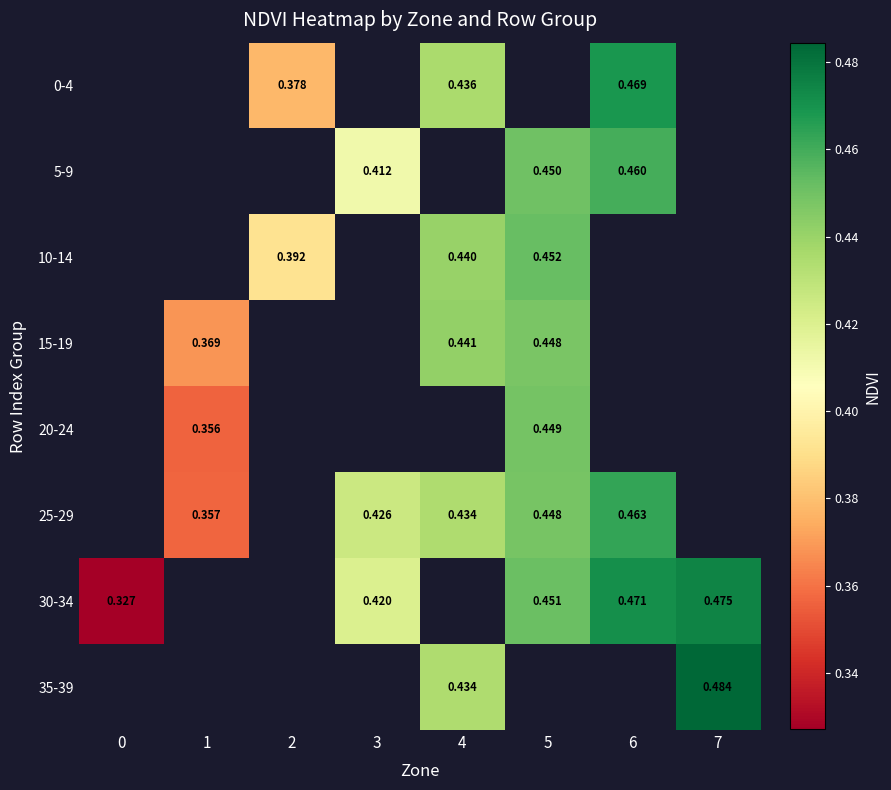

What is the sum of the row_7 values at 7 and 4?

0.9